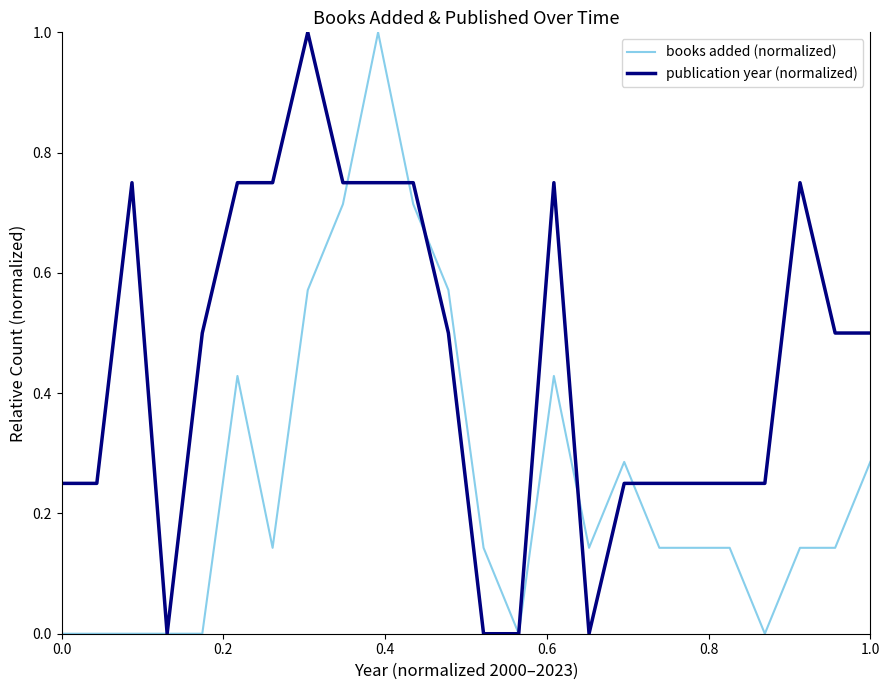

Which series has the largest total across all categories?

publication year (normalized)